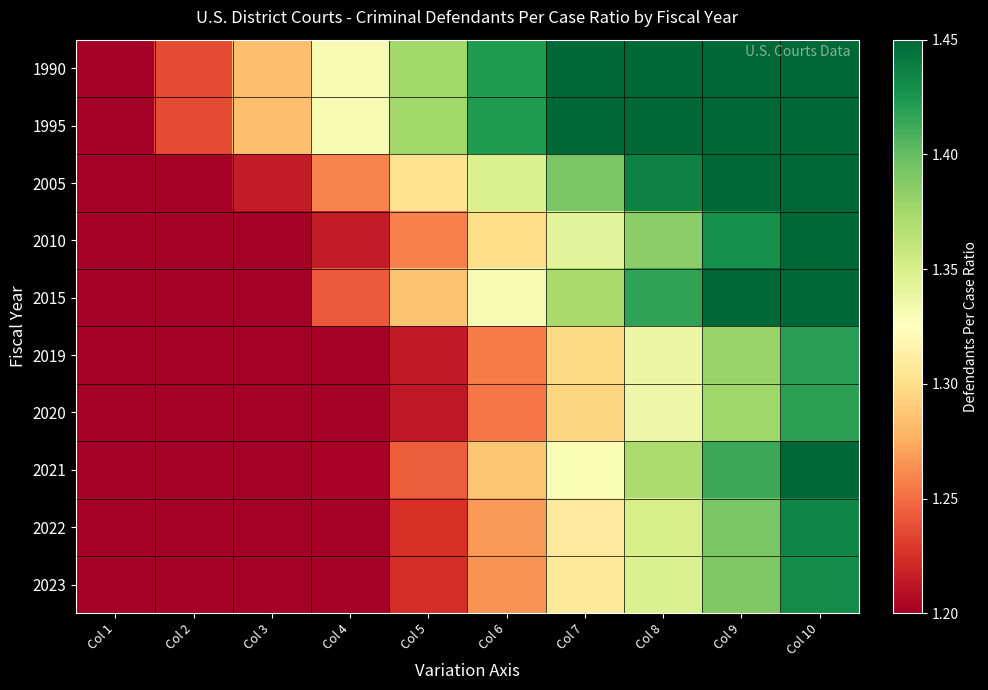

What is the total value across all series at Col 5?

12.7